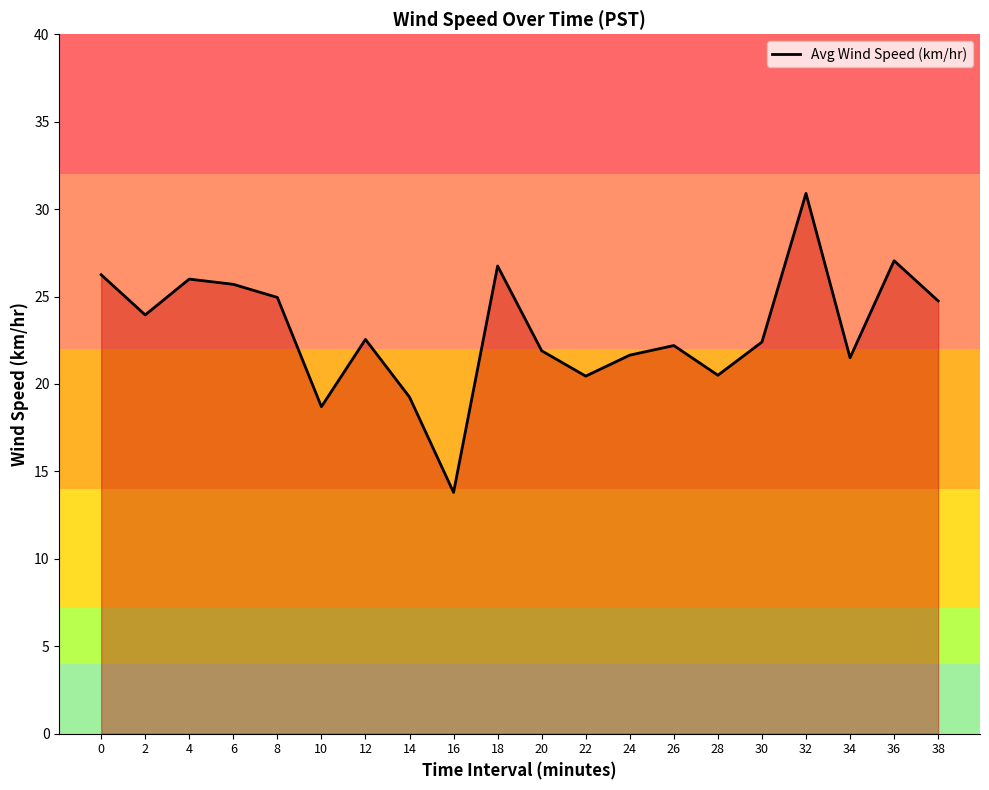

What is the approximate value at 18?

26.8